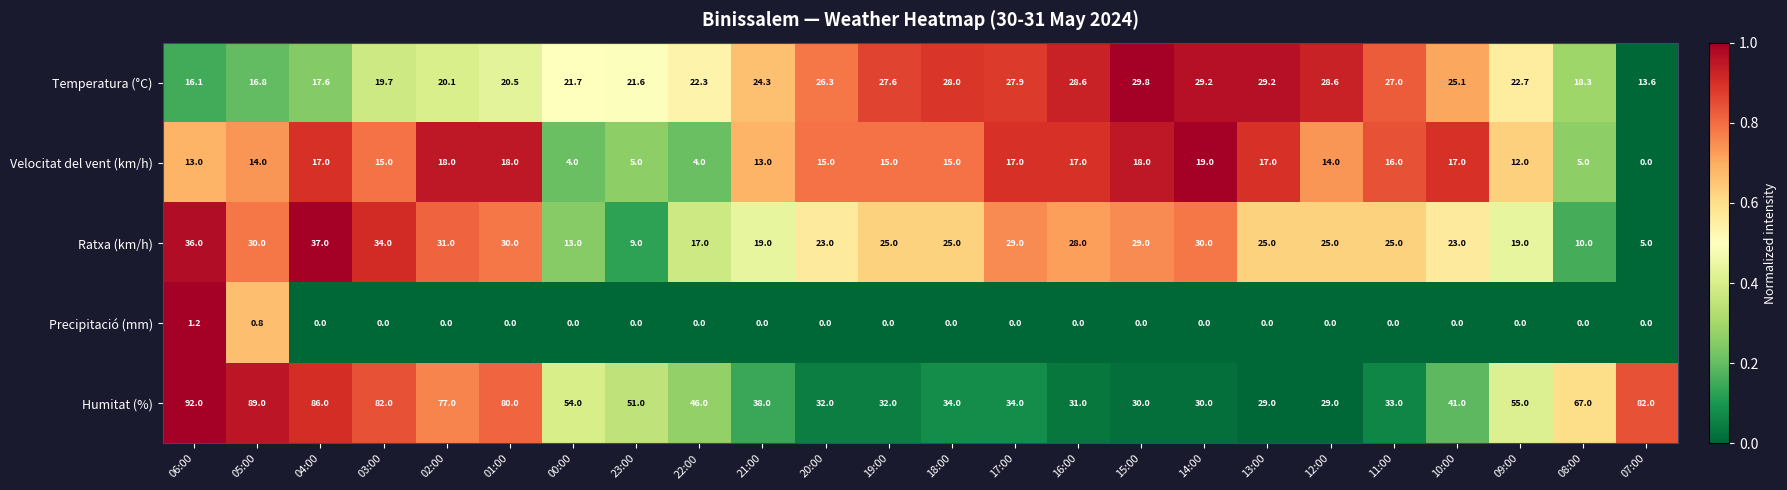

What is the sum of the Velocitat del vent (km/h) values at 01:00 and 18:00?

33.0